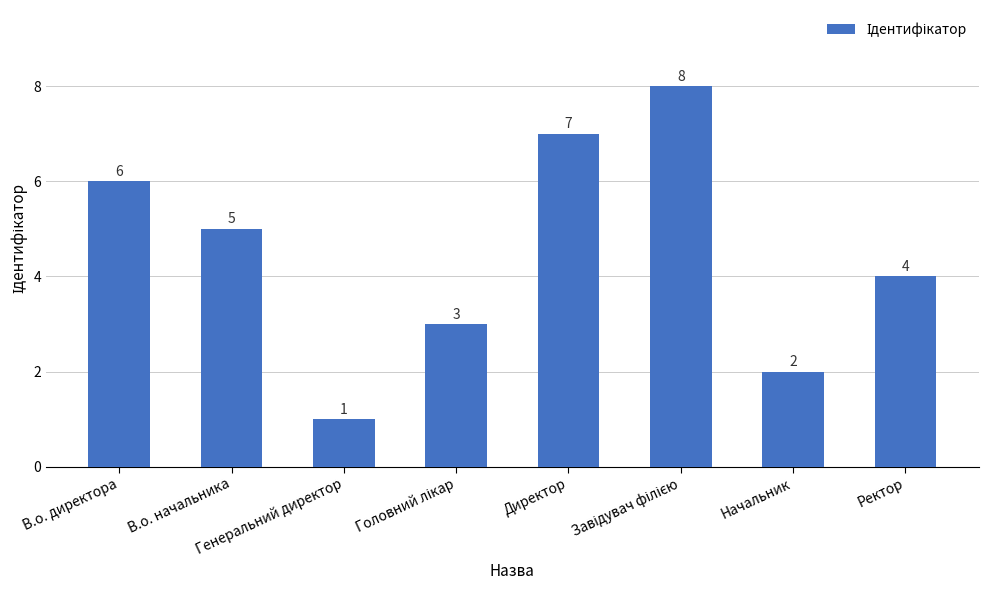

How many values are between 3 and 7?

5